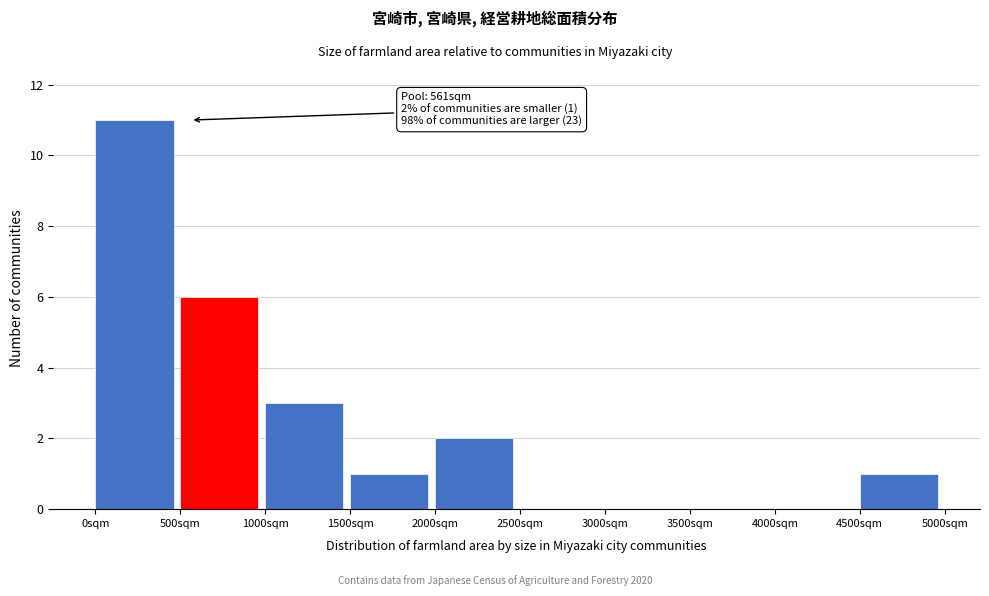

Which range on the x-axis has the tallest bar?

0 to 500